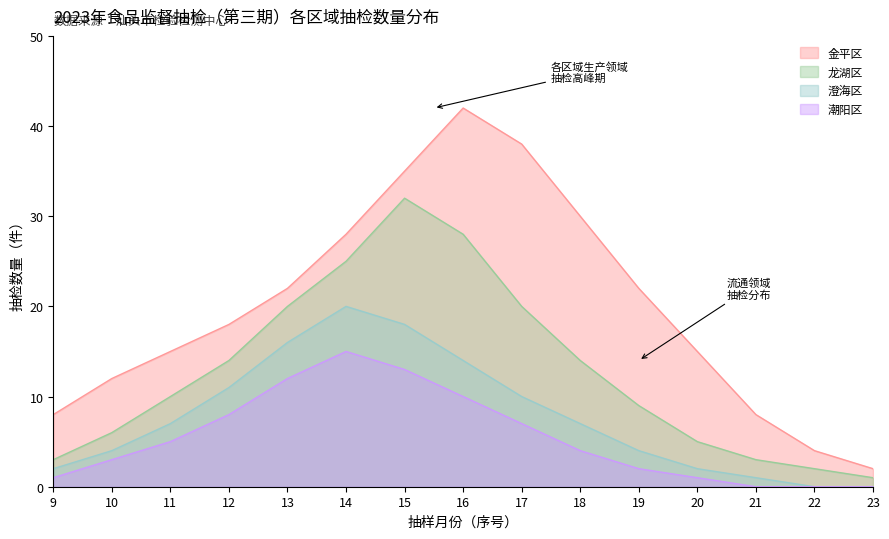

At 21, list the series in order from largest to smallest.

金平区, 龙湖区, 澄海区, 潮阳区